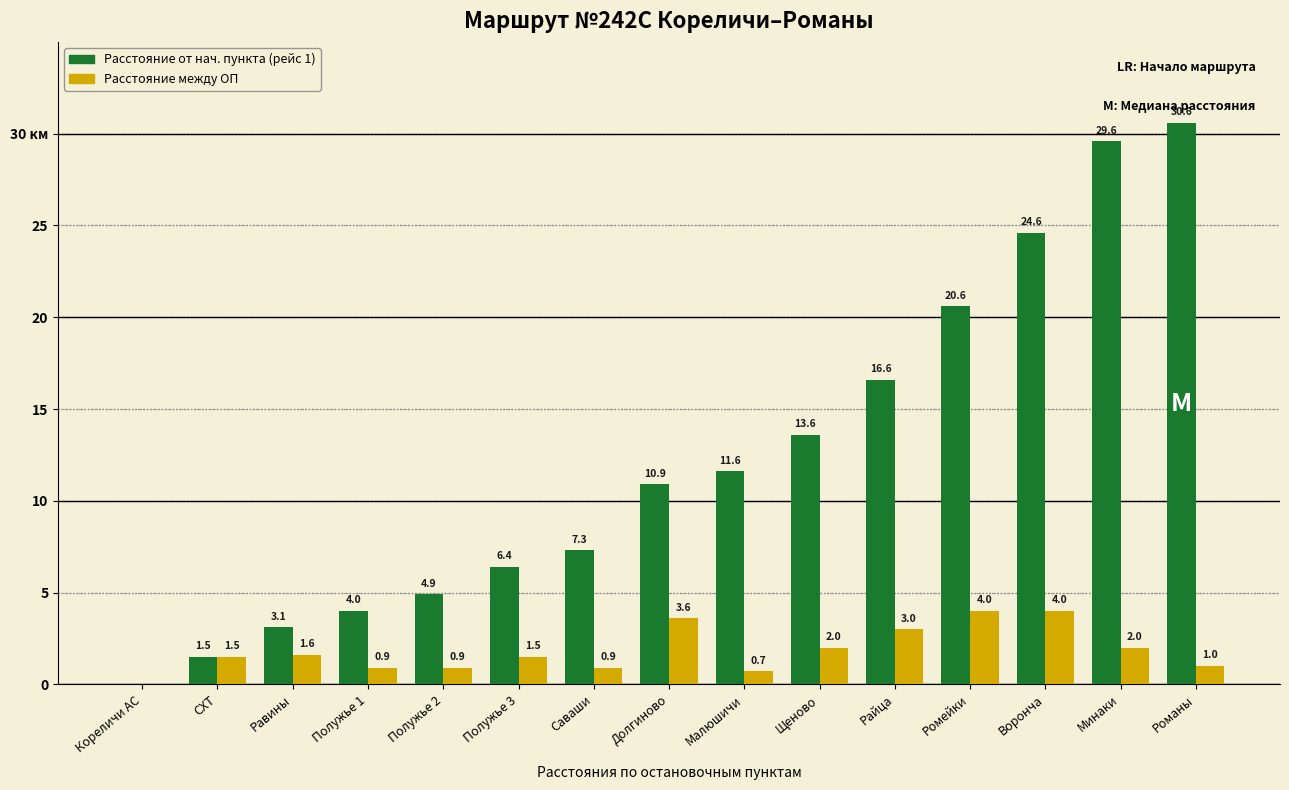

What is the total value across all series at Долгиново?

14.5